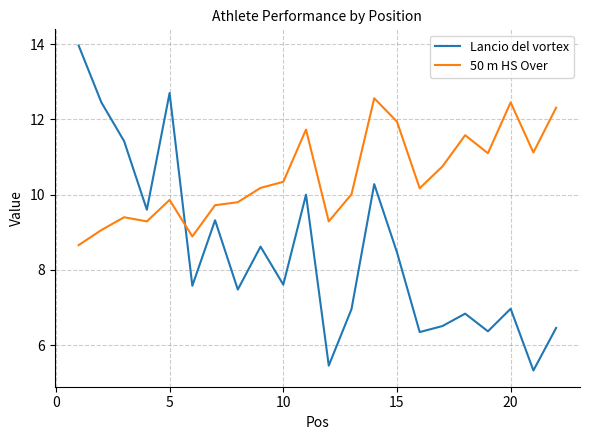

What is the lowest value of the Lancio del vortex series?

5.3